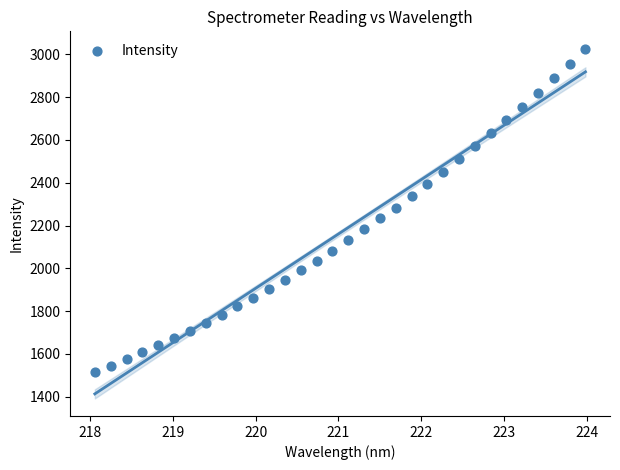

What is the range of X values (max minus min)?

5.9